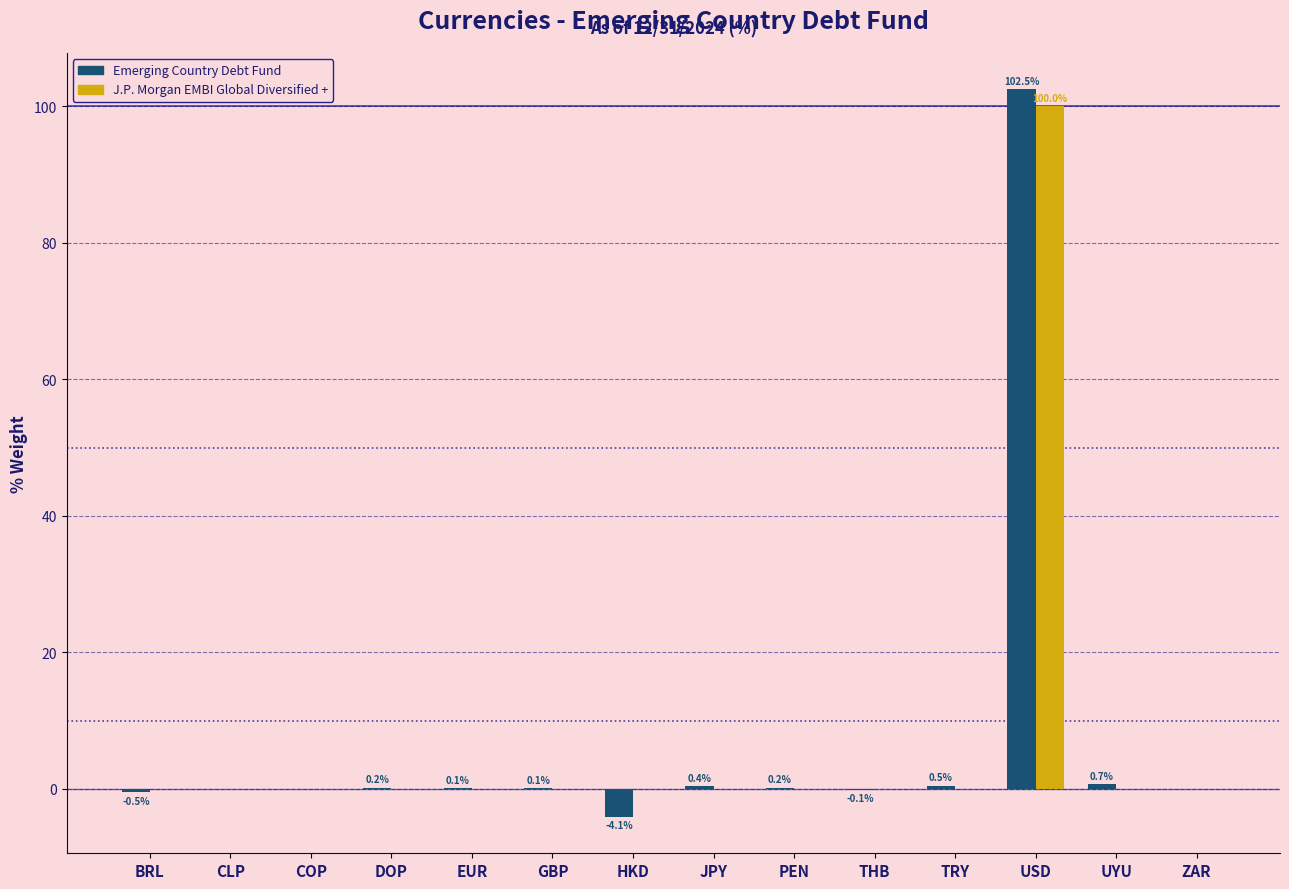

What is the approximate value of J.P. Morgan EMBI Global Diversified + at USD?

100.0